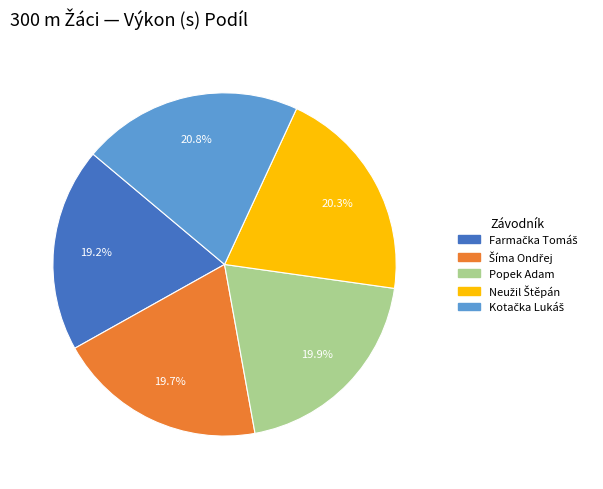

Is Popek Adam the majority of the pie?

No